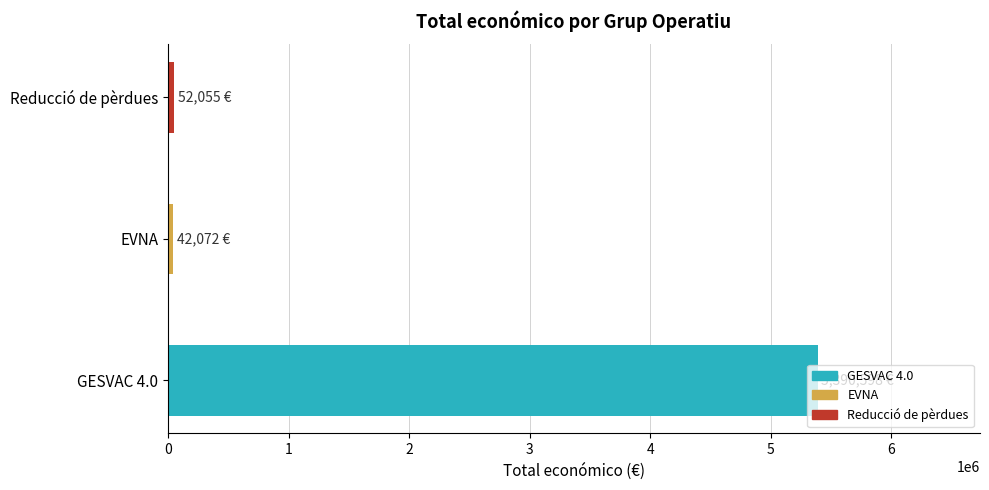

What is the smallest value displayed?

42072